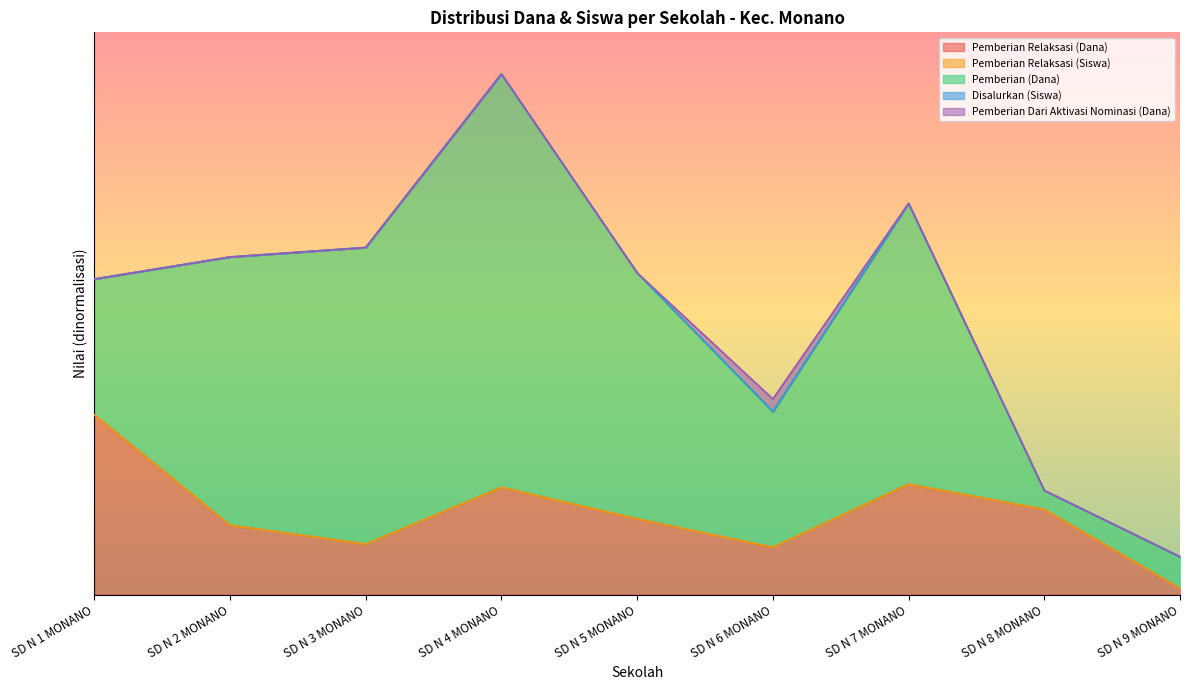

What is the spread (max minus min) of values at SD N 2 MONANO?

0.6